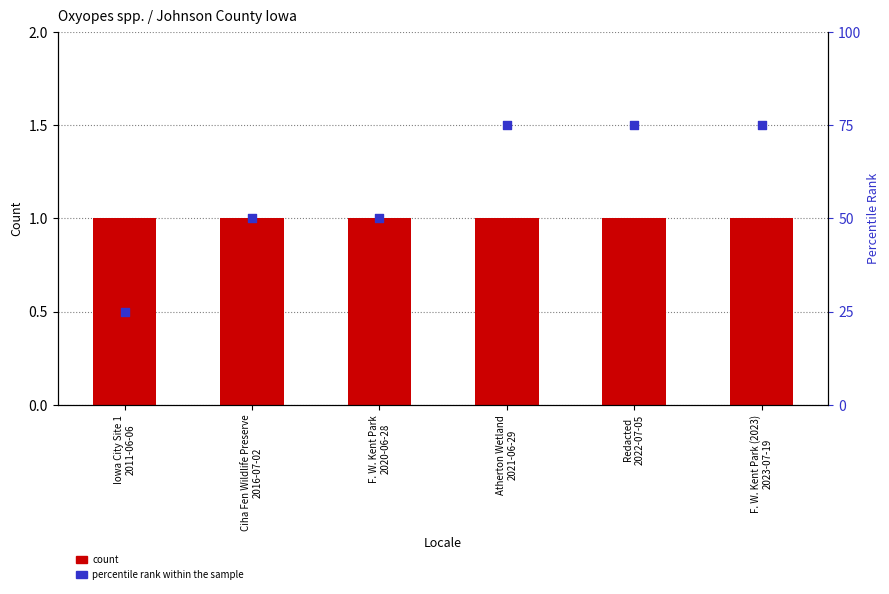

Which series reaches the minimum Y coordinate?

count